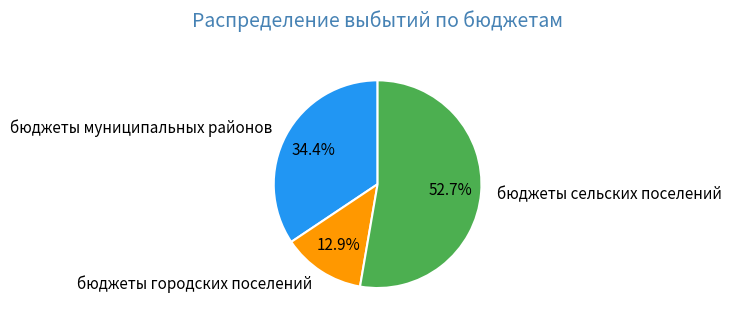

To the nearest percent, what portion does бюджеты сельских поселений represent?

53%